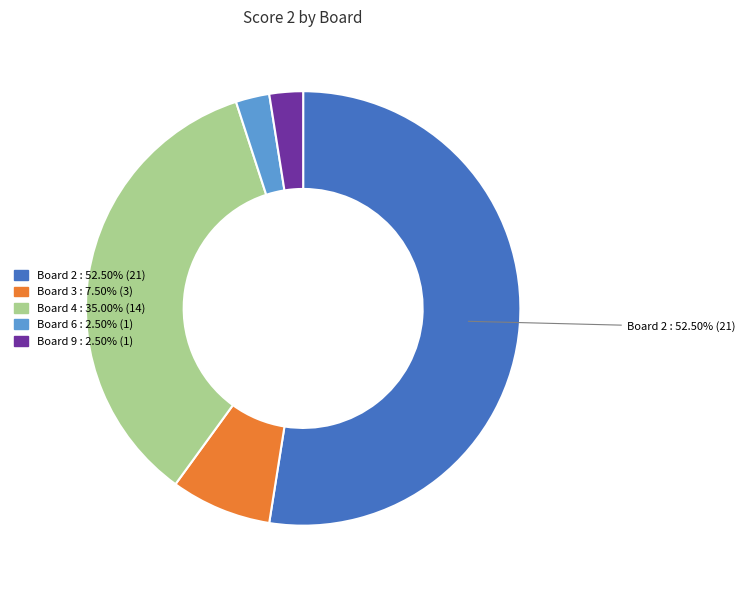

Does Board 3 : 7.50% (3) represent more than half of the total?

No